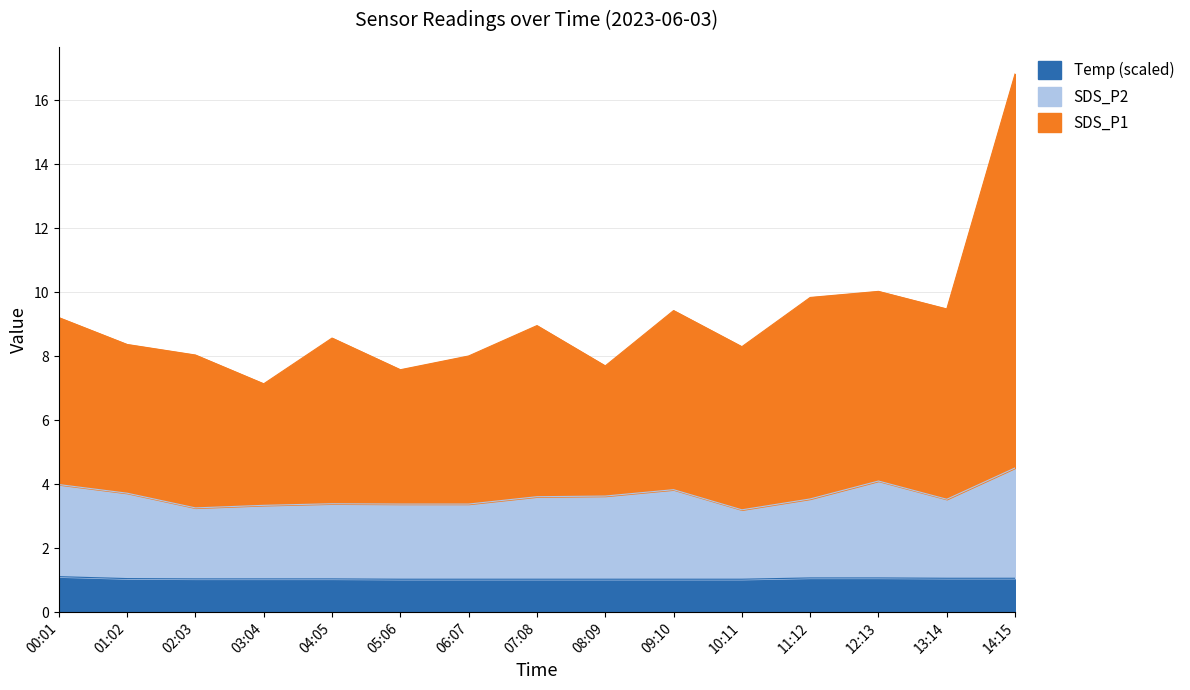

Reading left to right, extract all data points from this chart.

SDS_P1: 9.2	8.4	8.0	7.1	8.6	7.6	8.0	9.0	7.7	9.4	8.3	9.8	10.0	9.5	16.8
SDS_P2: 4.0	3.7	3.3	3.3	3.4	3.4	3.4	3.6	3.6	3.8	3.2	3.5	4.1	3.5	4.5
Temp: 1.1	1.1	1.0	1.0	1.0	1.0	1.0	1.0	1.0	1.0	1.0	1.1	1.1	1.1	1.1